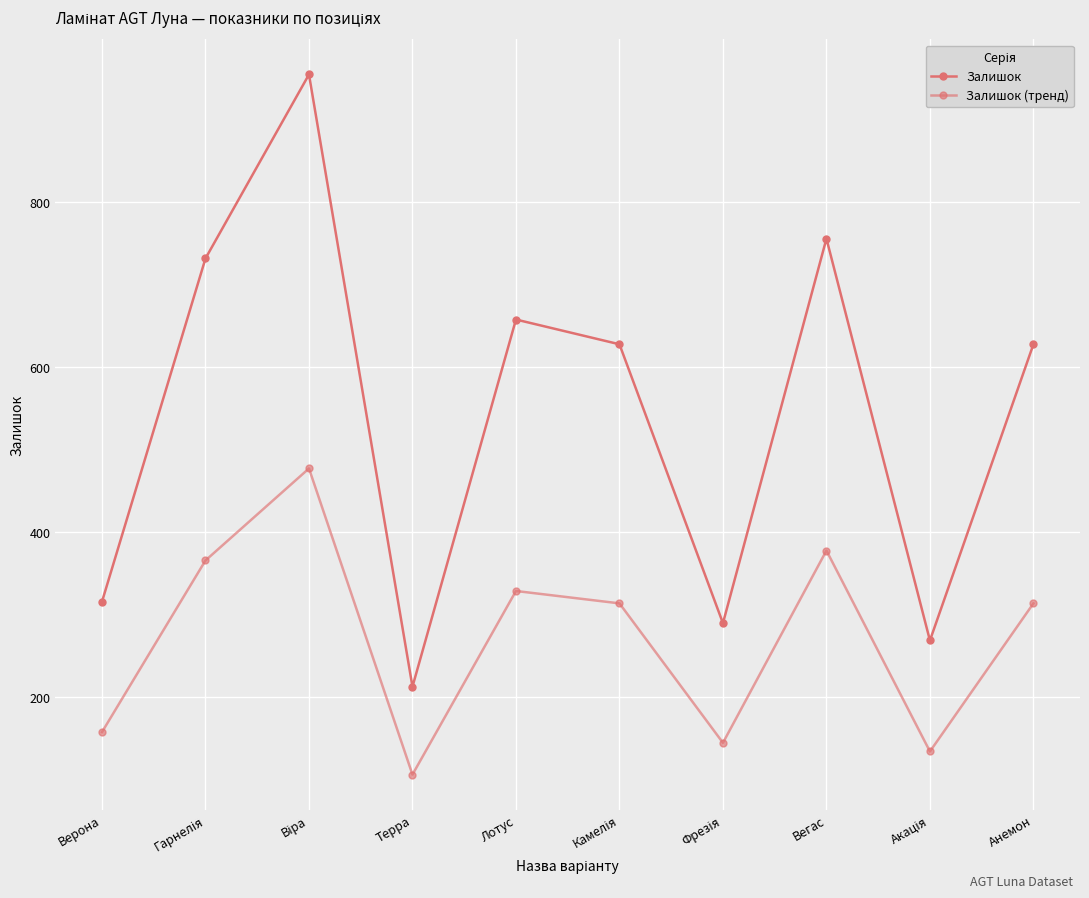

How many lines are shown in the chart?

2